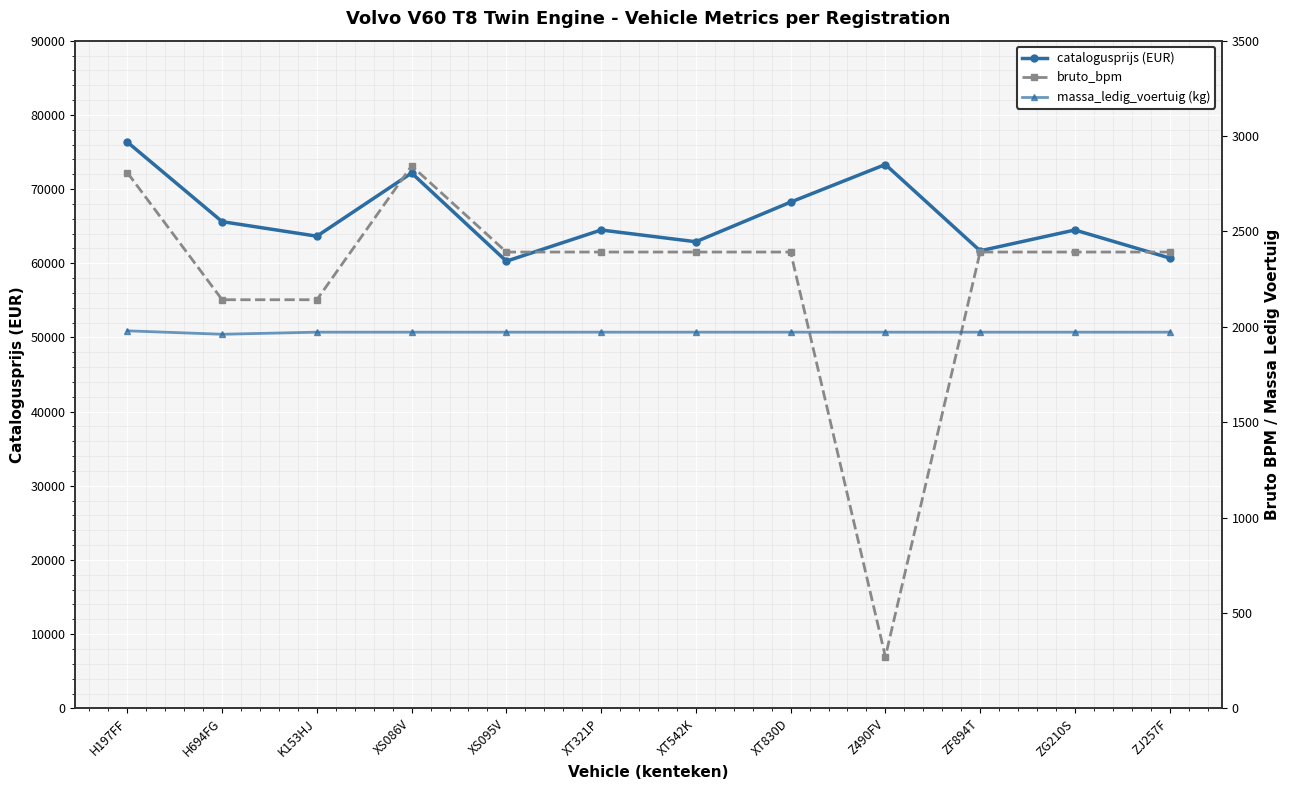

List the series in order of their peak value, lowest first.

massa_ledig_voertuig, bruto_bpm, catalogusprijs